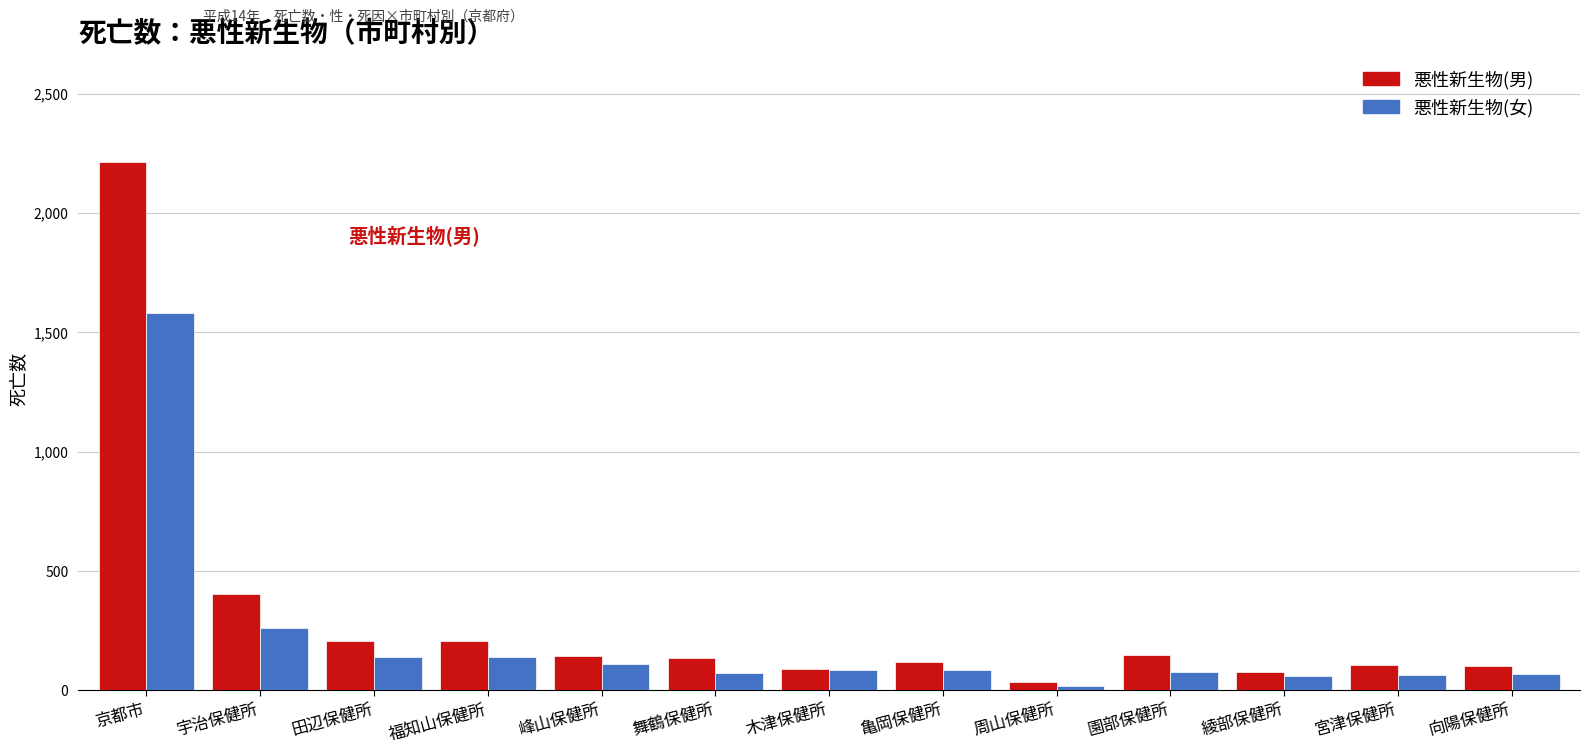

What is the minimum value shown in the chart?

18